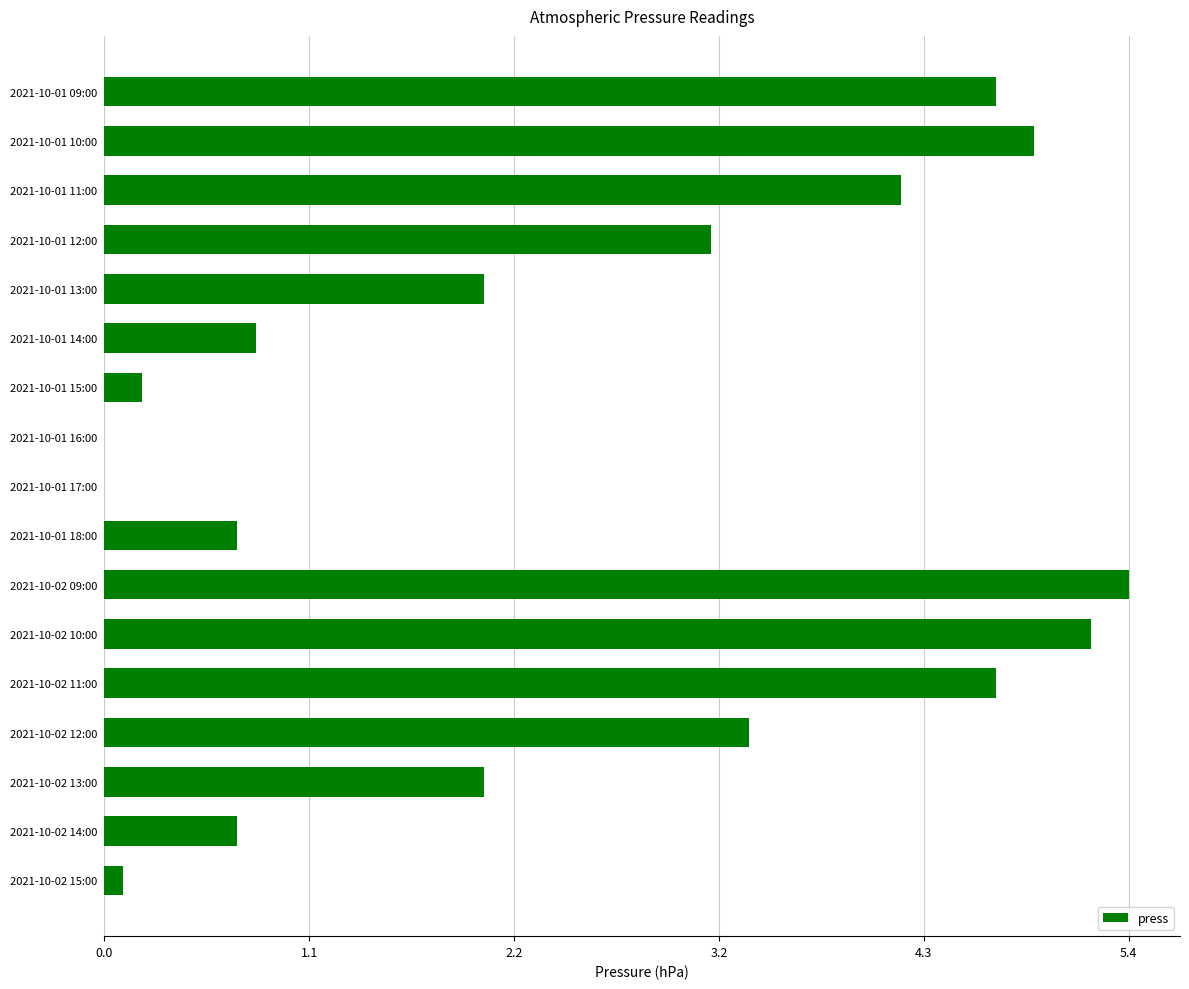

At which category does the chart reach its peak across all series?

2021-10-02 09:00